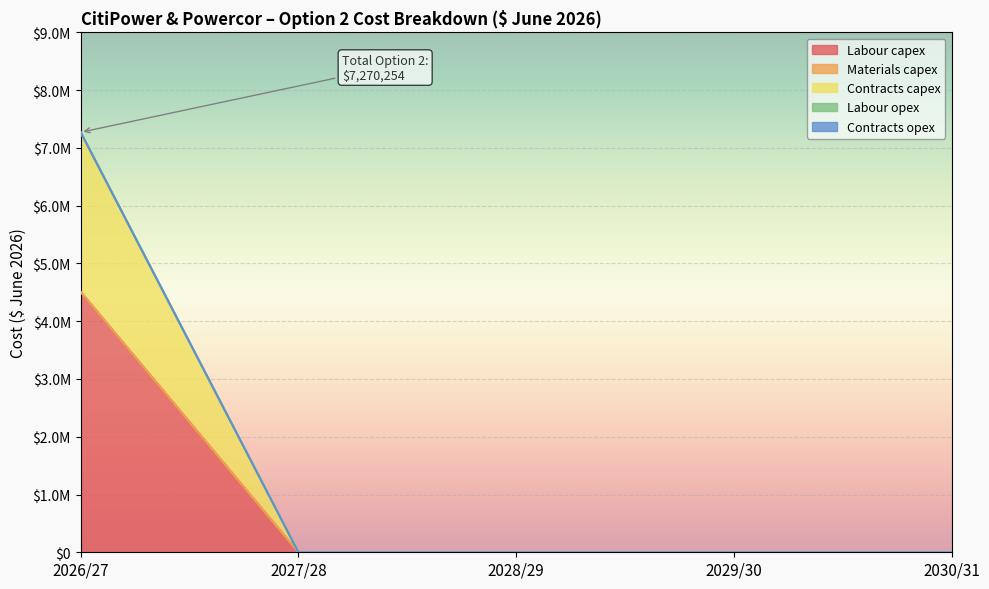

What is the label of the 5th point from the right?

2026/27